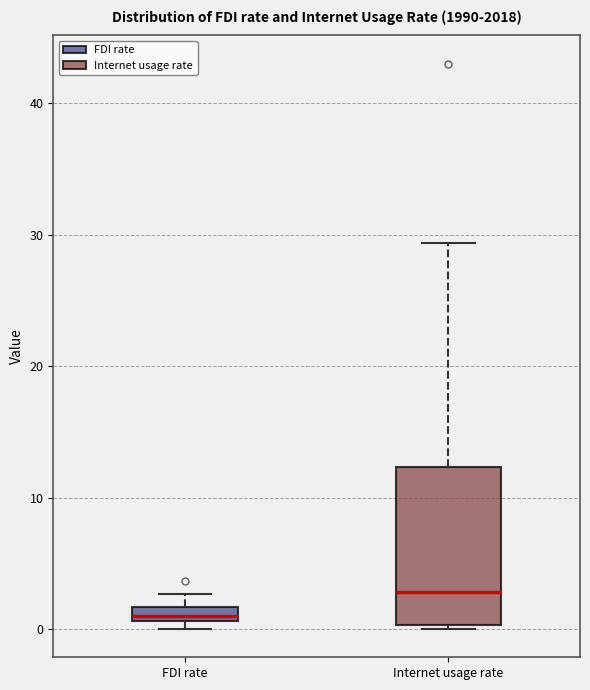

Where is the upper edge of the box for Internet usage rate on the y-axis? The values are not printed on the chart, so give them approximately, as read against the axis.

12